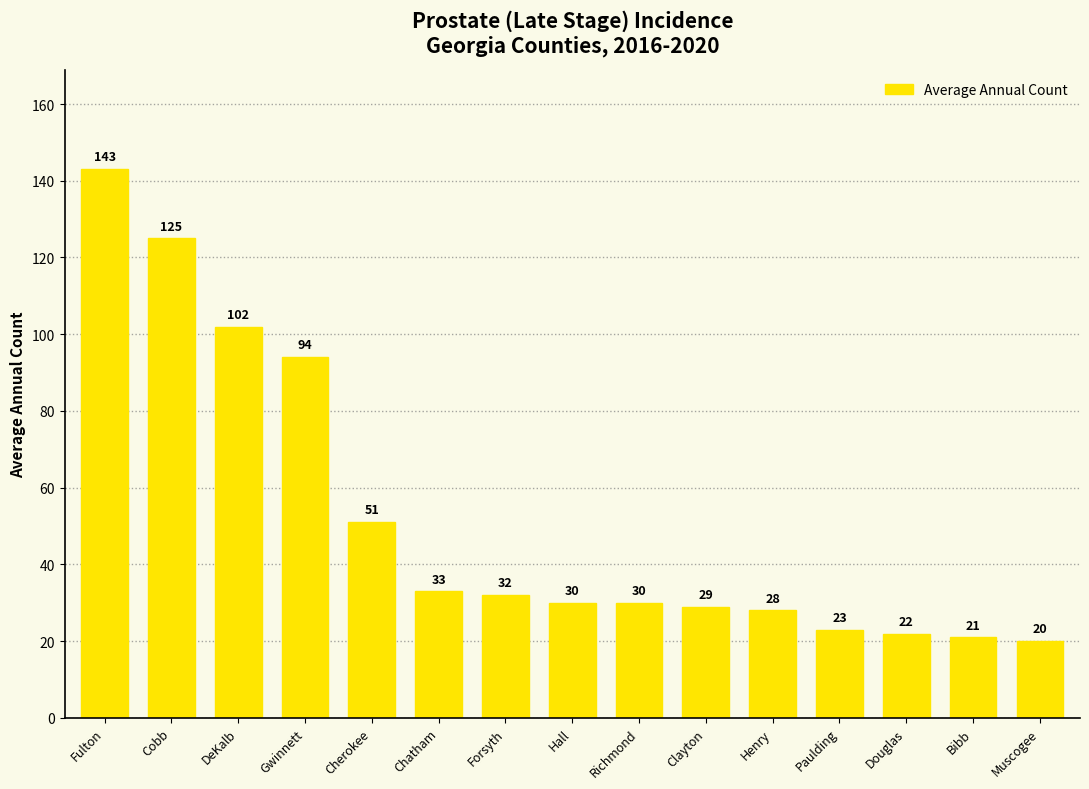

How many distinct data groups are displayed?

1